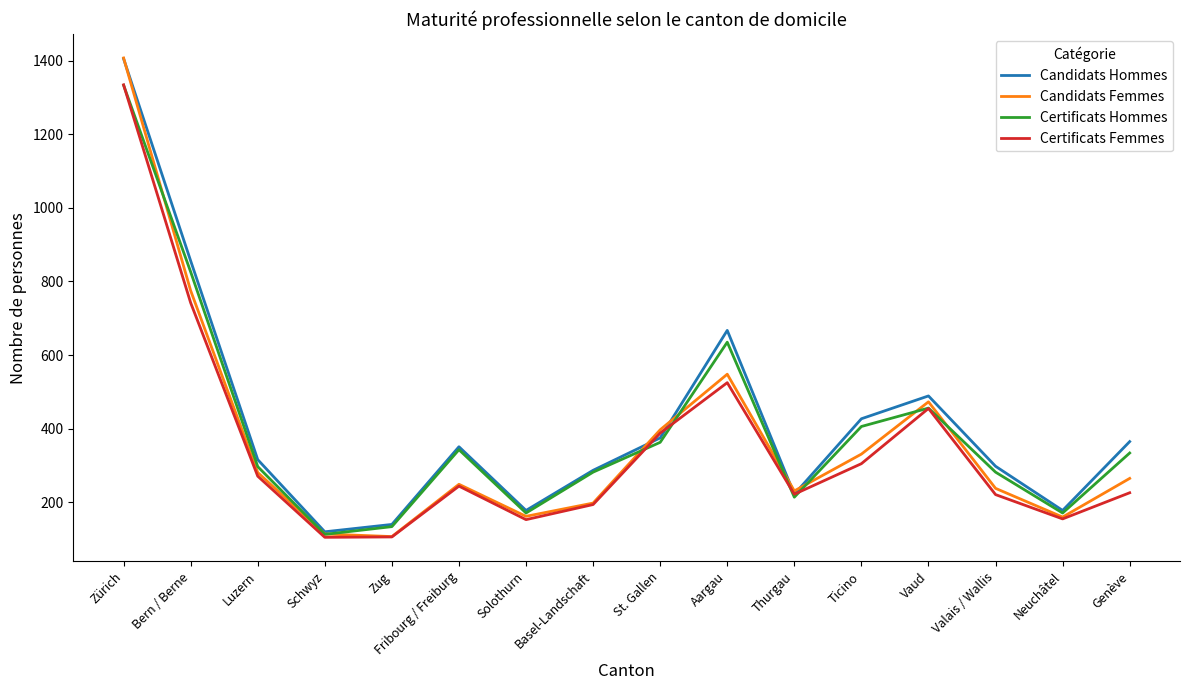

What is the spread (max minus min) of values at Bern / Berne?

114